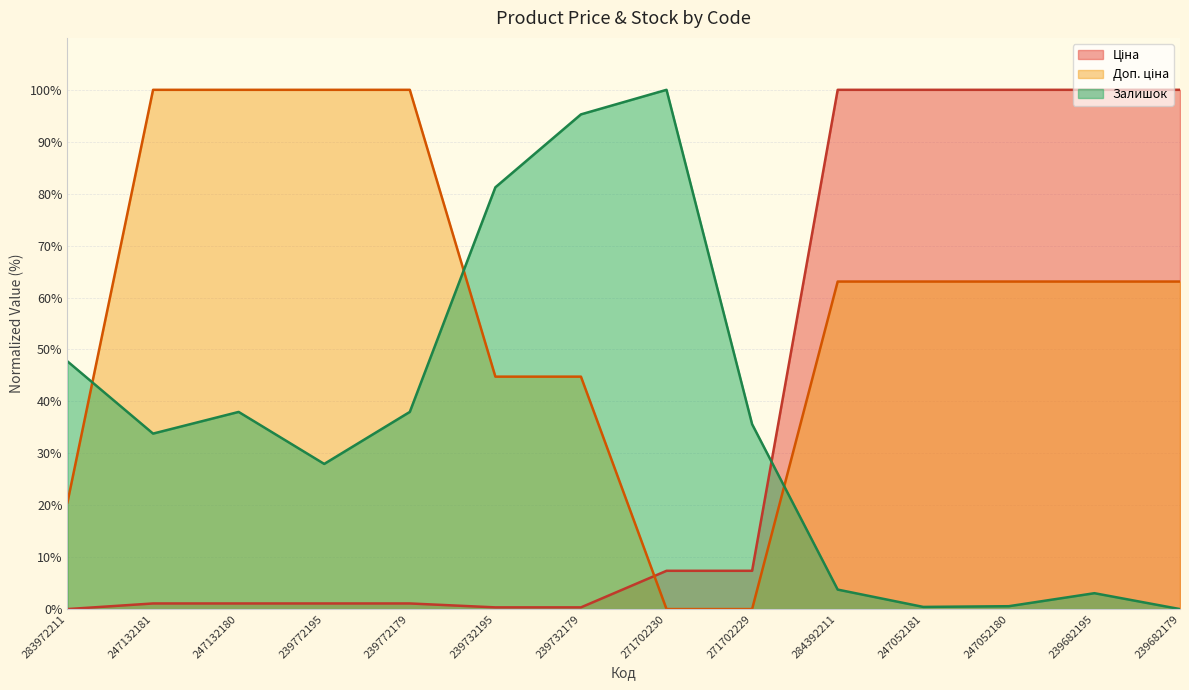

Reading left to right, extract all data points from this chart.

Ціна: 283972211=0.0	247132181=1.1	247132180=1.1	239772195=1.1	239772179=1.1	239732195=0.3	239732179=0.3	271702230=7.4	271702229=7.4	284392211=100.0	247052181=100.0	247052180=100.0	239682195=100.0	239682179=100.0
Доп. ціна: 283972211=20.6	247132181=100.0	247132180=100.0	239772195=100.0	239772179=100.0	239732195=44.8	239732179=44.8	271702230=0.0	271702229=0.0	284392211=63.1	247052181=63.1	247052180=63.1	239682195=63.1	239682179=63.1
Залишок: 283972211=47.7	247132181=33.8	247132180=38.0	239772195=28.0	239772179=38.0	239732195=81.2	239732179=95.3	271702230=100.0	271702229=35.6	284392211=3.8	247052181=0.4	247052180=0.6	239682195=3.1	239682179=0.0